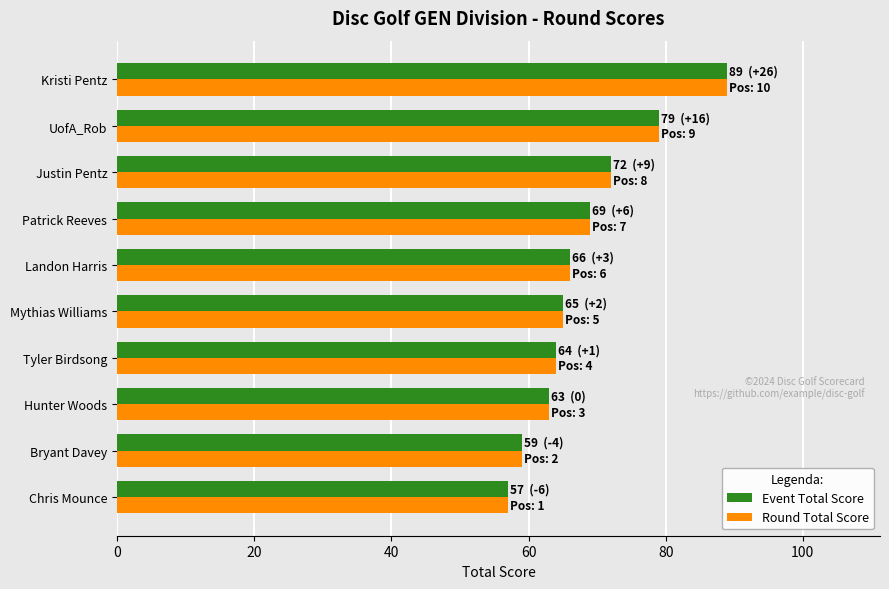

At which category is the sum across all series the highest?

Kristi Pentz